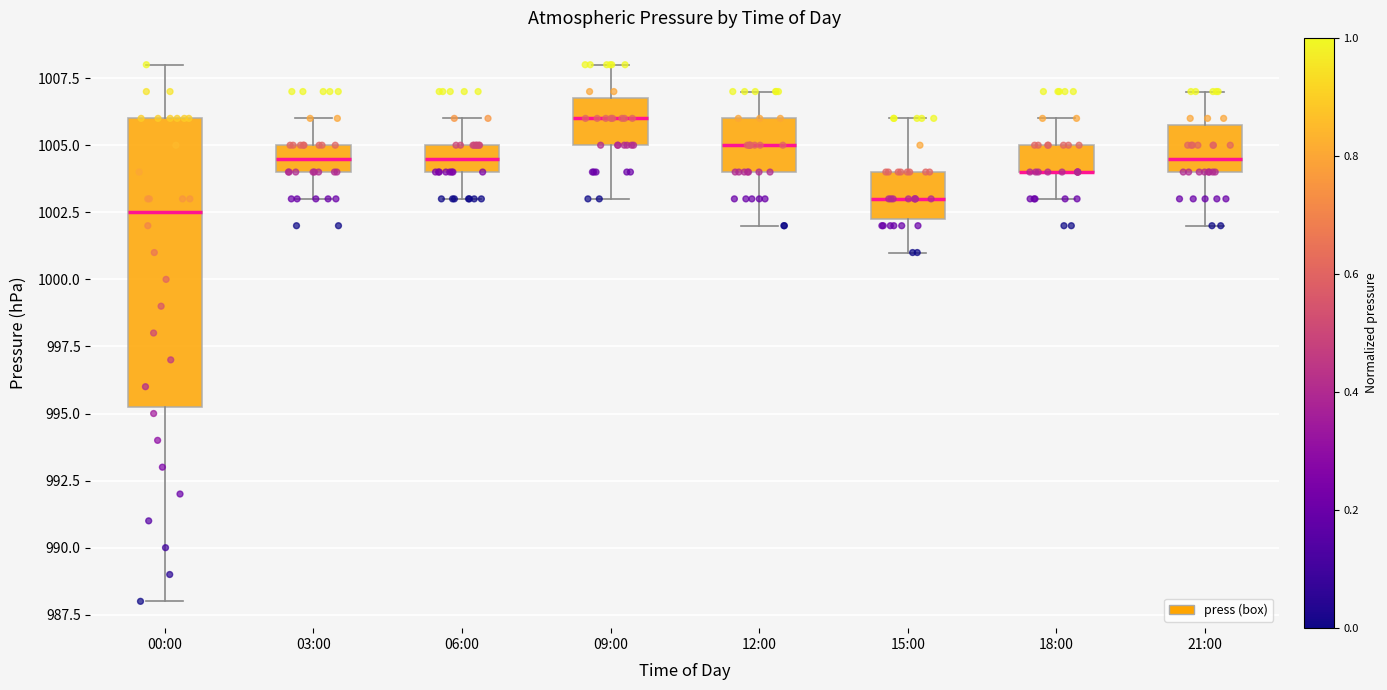

Which box is the tallest, from its lower edge to its upper edge?

00:00